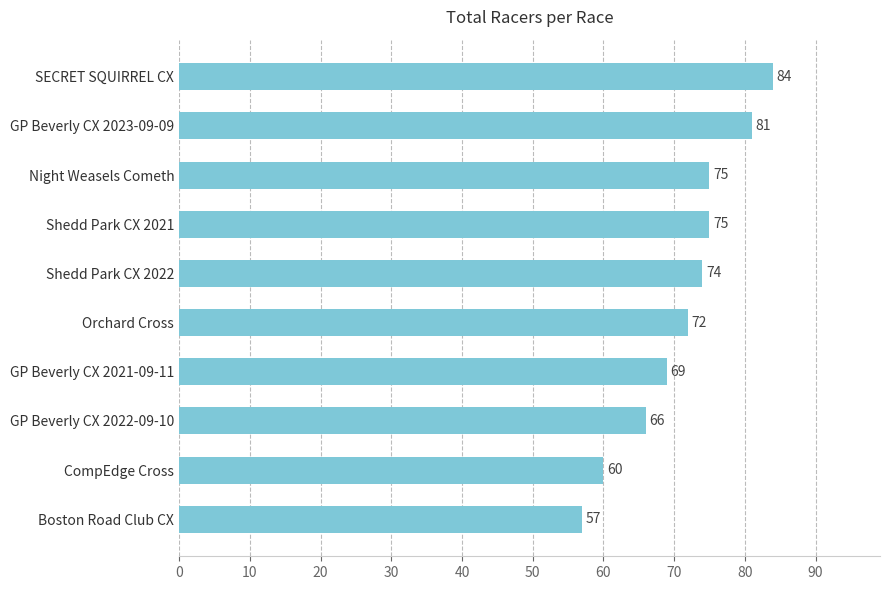

What is the change in value from GP Beverly CX 2021-09-11 to Night Weasels Cometh?

+6